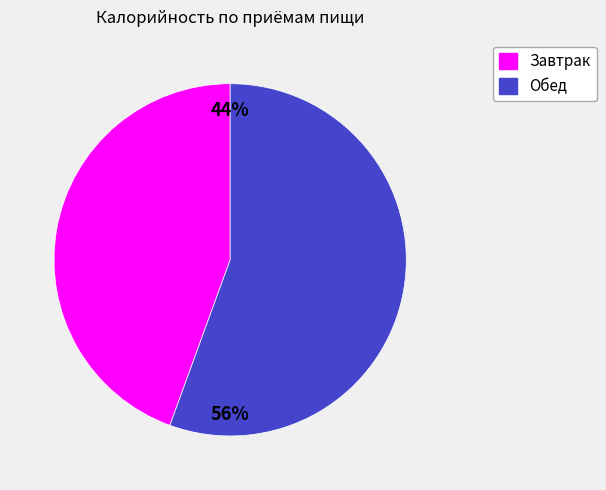

To the nearest percent, what is the combined percentage of Завтрак and Обед?

100%